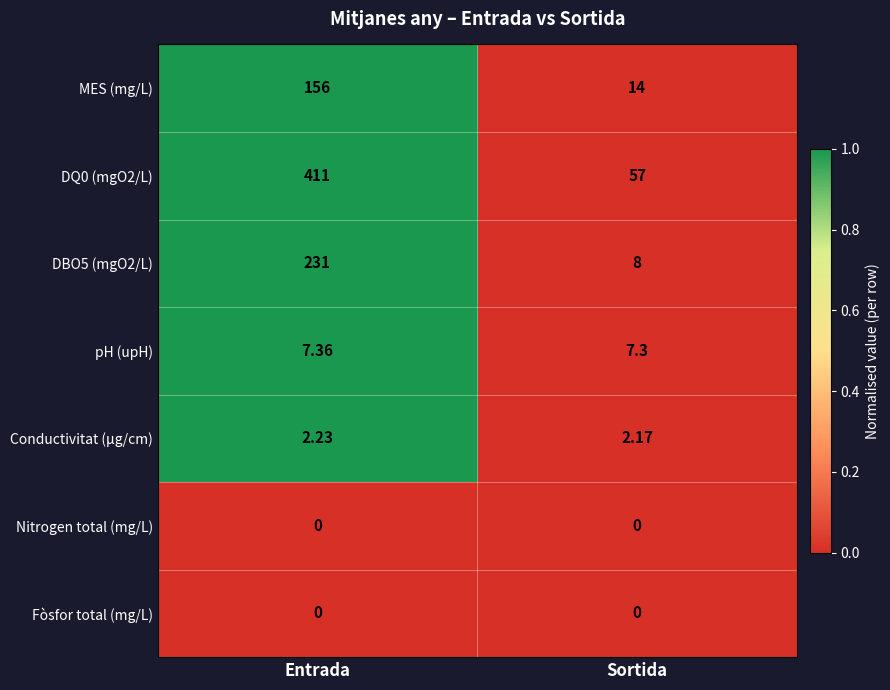

At which category is the sum across all series the highest?

Entrada